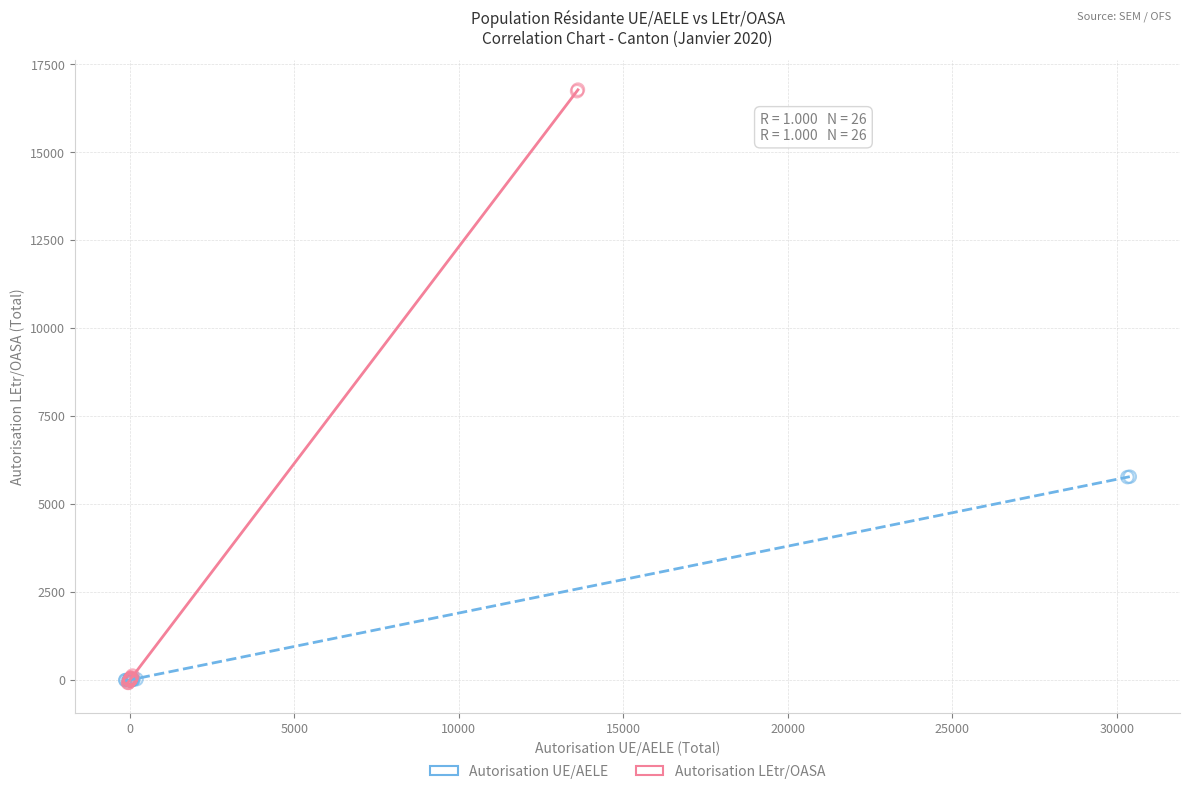

Which series has the largest Y range (max minus min)?

Autorisation LEtr/OASA